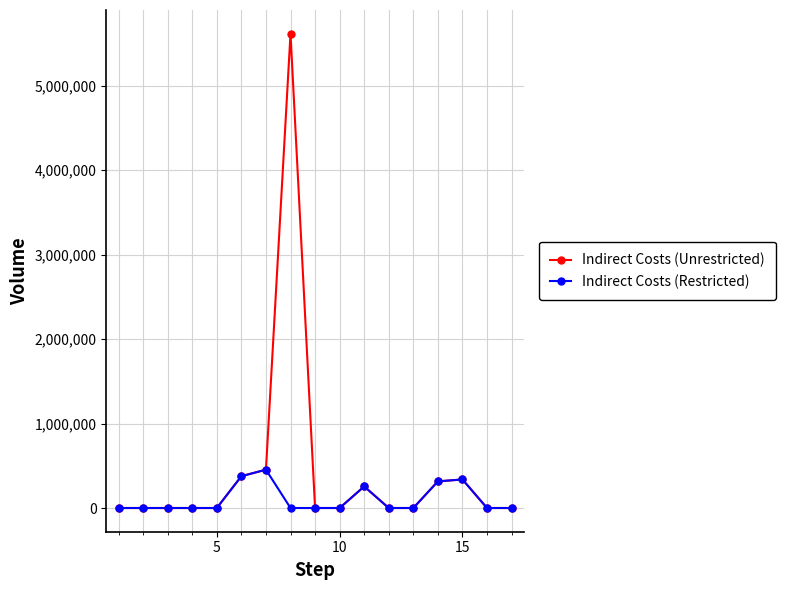

At how many categories does at least one series exceed 3548657?

1